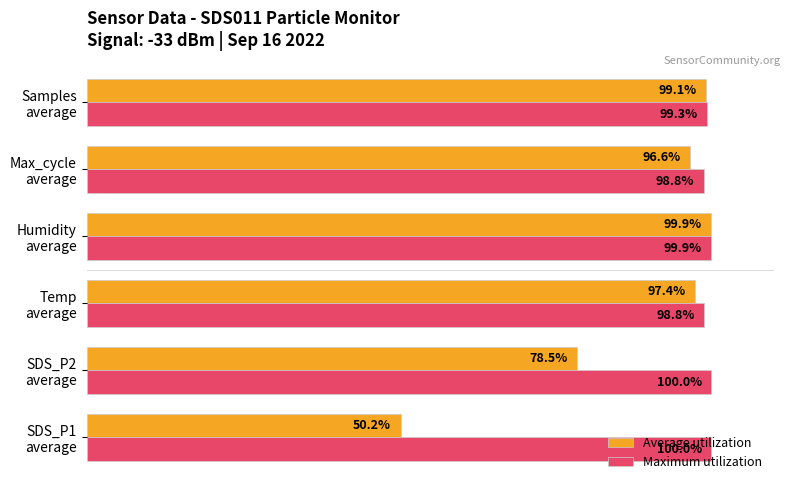

Which series has the largest range (max minus min)?

Average utilization